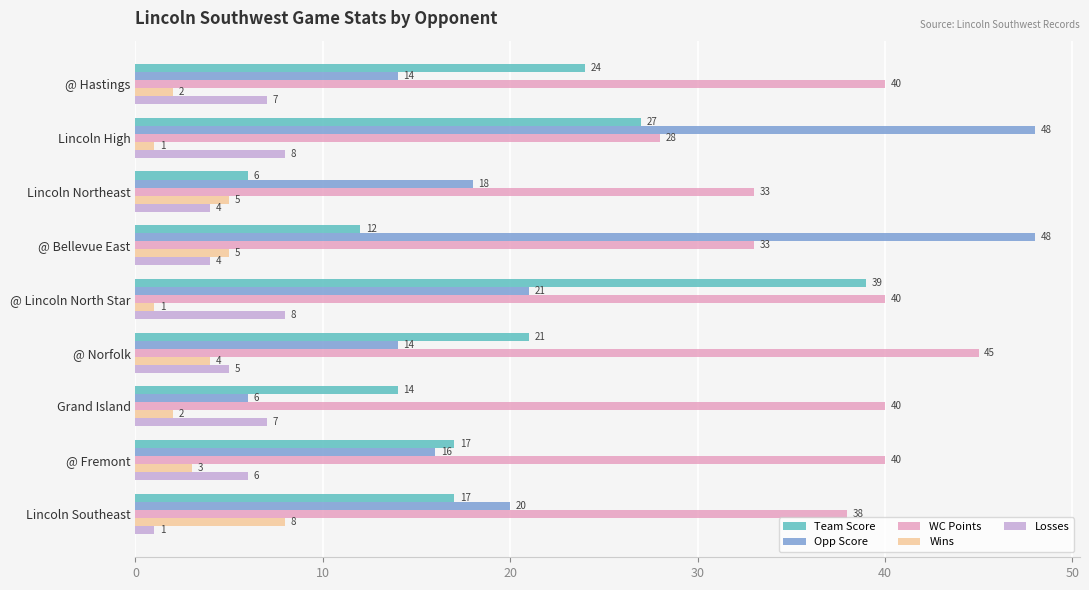

What are all the series names shown in the legend?

Team Score, Opp Score, WC Points, Wins, Losses